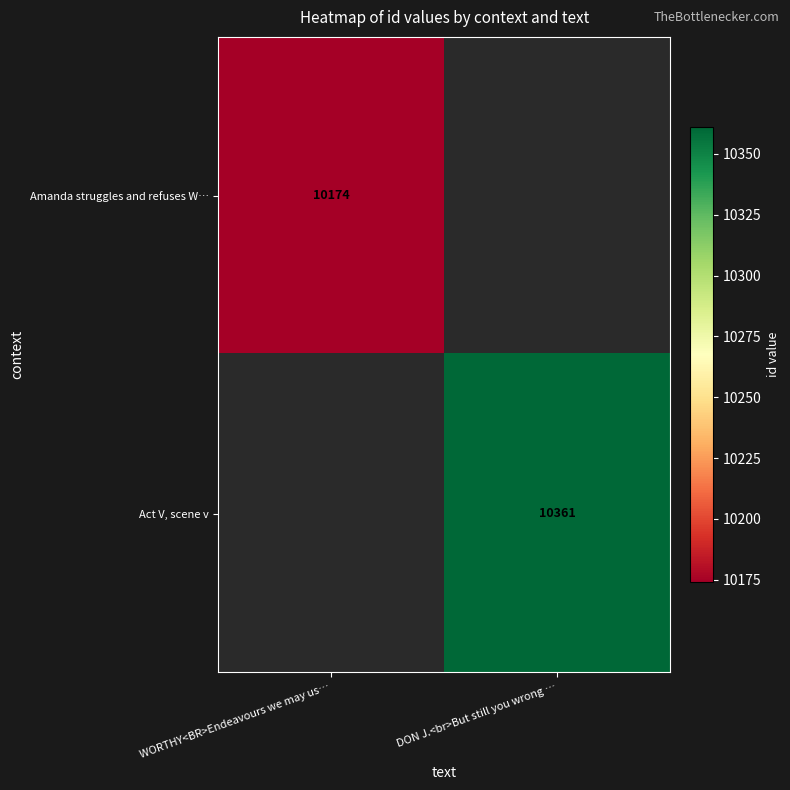

Is it true that Act V, scene v equals 15710.6 at DON J.<br>But still you wrong …?

False